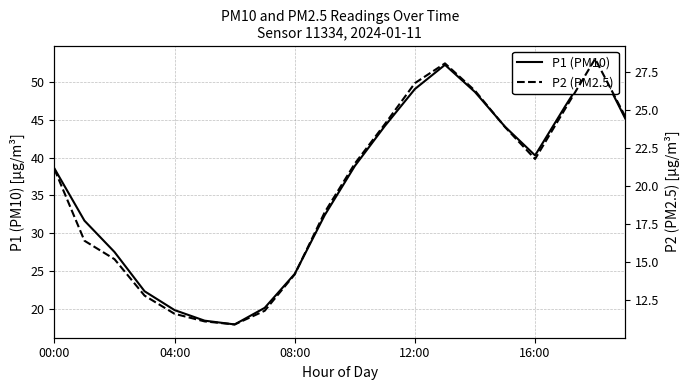

Where is P2 (PM2.5) nearest to the value 19?

9